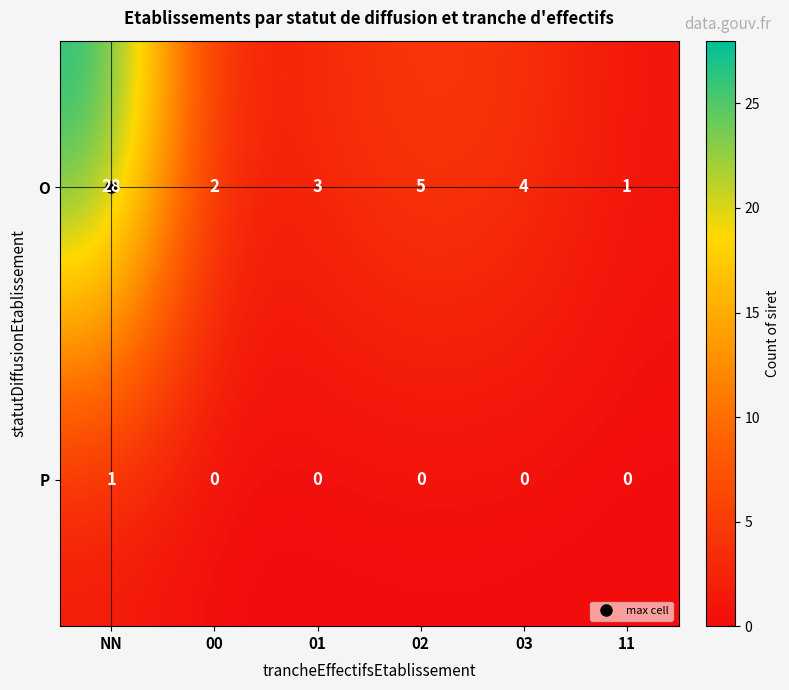

Count the P values in the range 0 to 1.

6